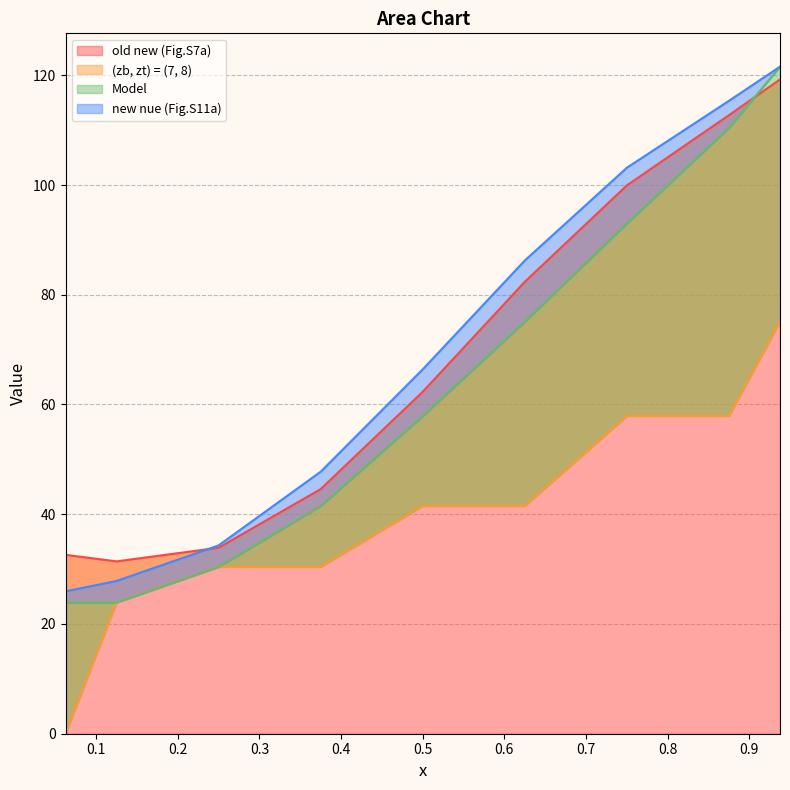

Does the chart display data point markers on the line(s)?

No